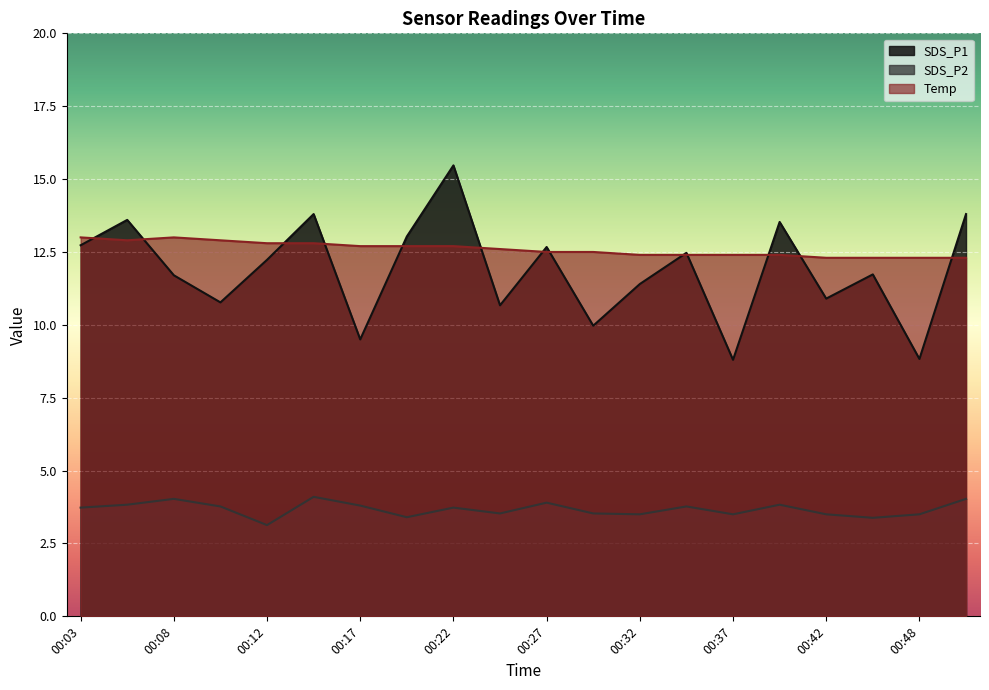

At which label is SDS_P2 closest to 3?

00:12